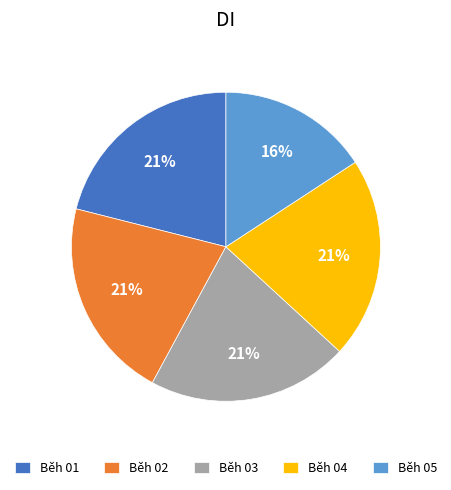

Count the number of slices in the pie.

5